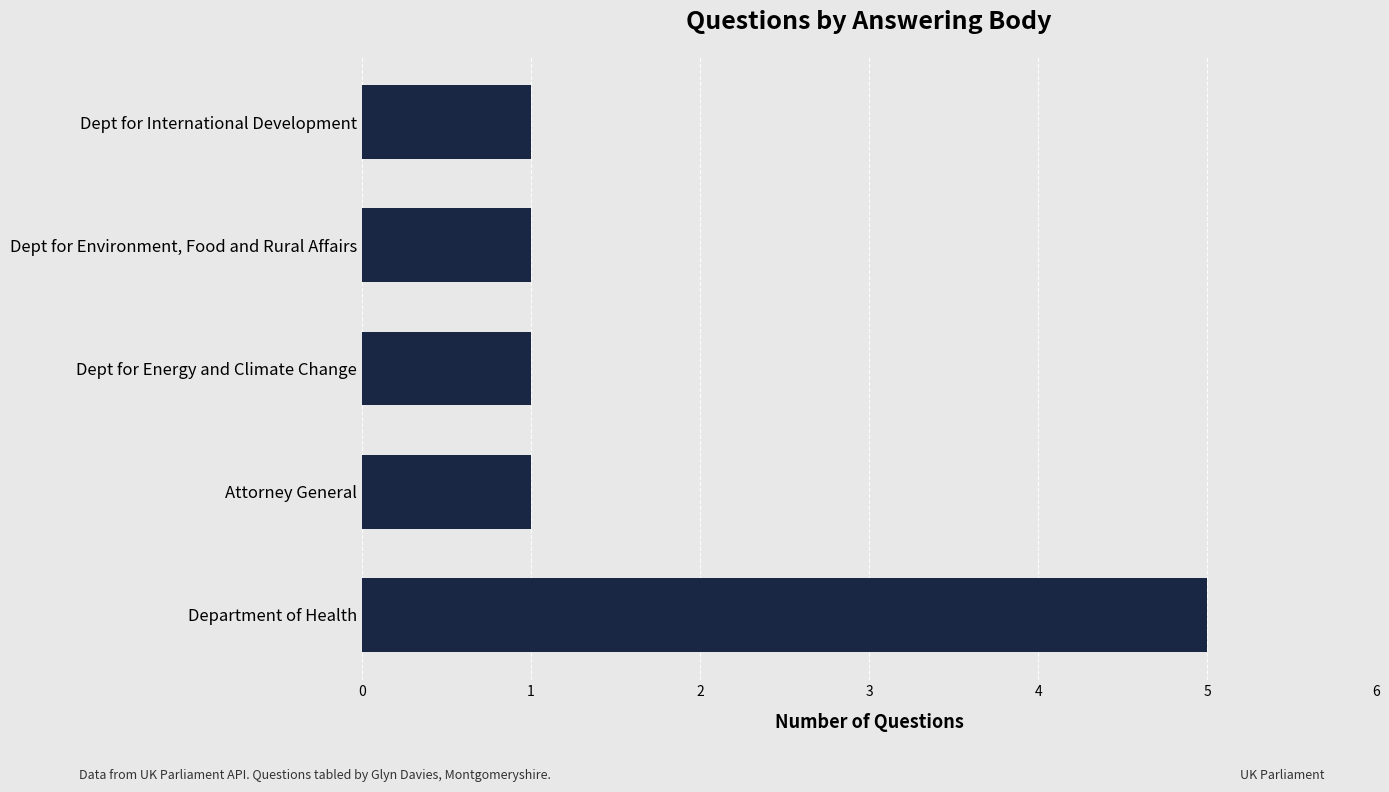

Count the number of data series in this chart.

1